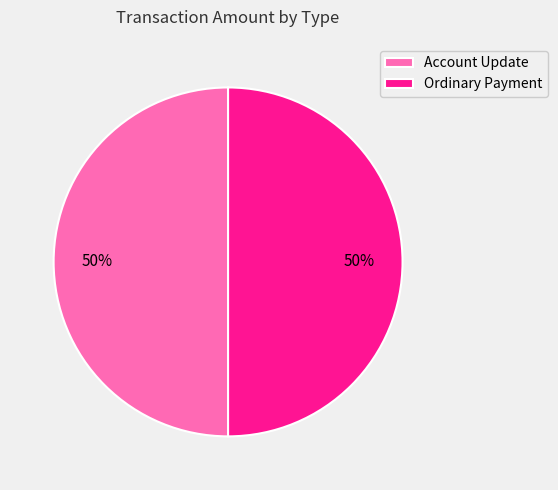

How many slices are in this pie chart?

2